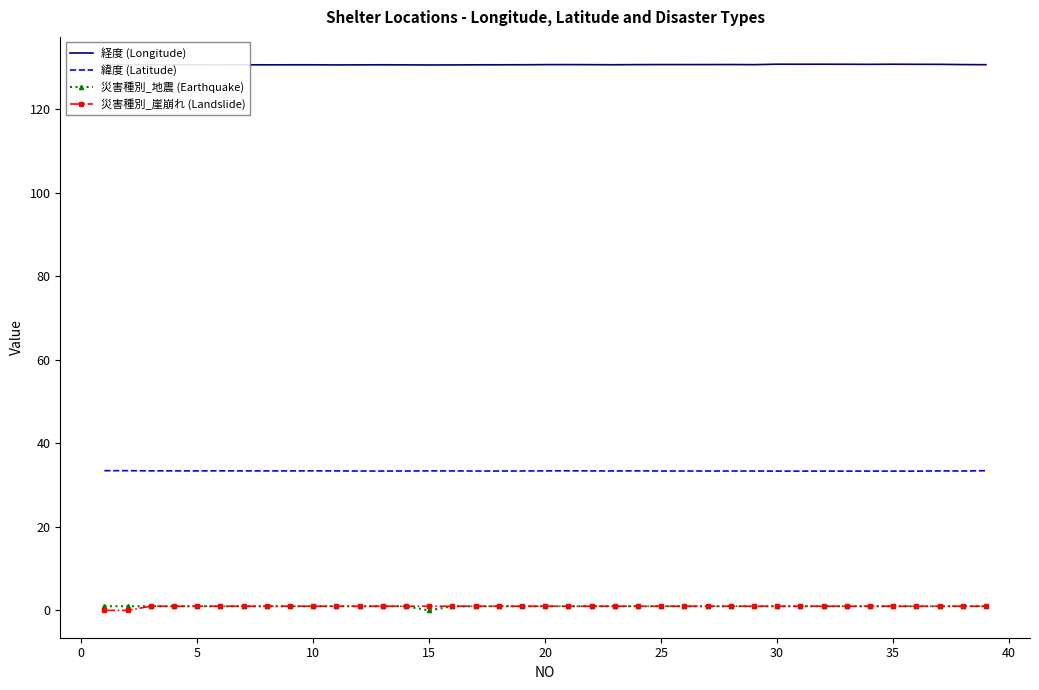

True or false: 経度 (Longitude) and 災害種別_崖崩れ (Landslide) intersect in this chart.

False